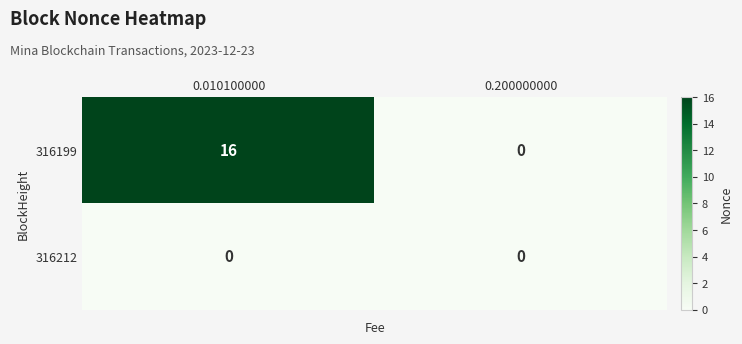

What is the spread (max minus min) of values at 0.010100000?

16